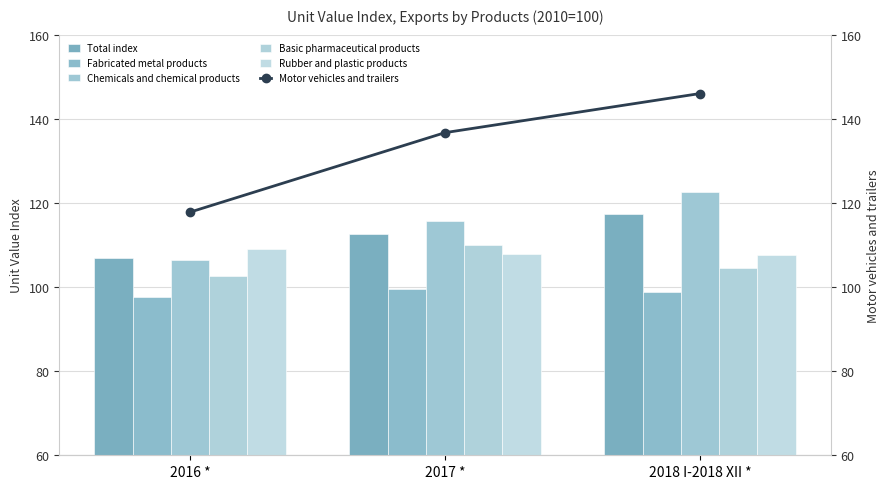

At which category is the sum across all series the highest?

2018 I-2018 XII *